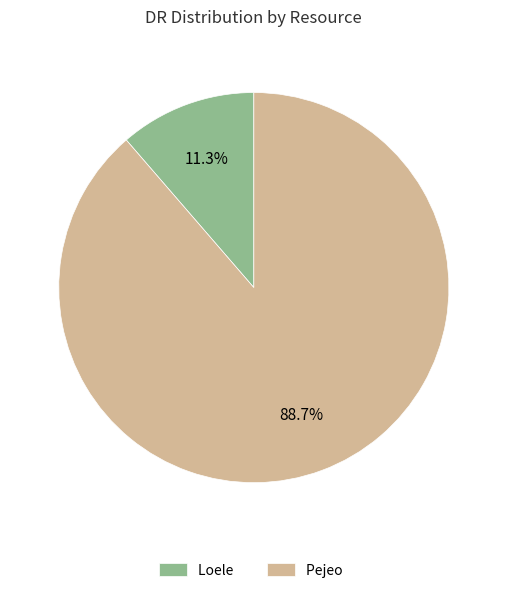

Does Pejeo represent more than half of the total?

Yes